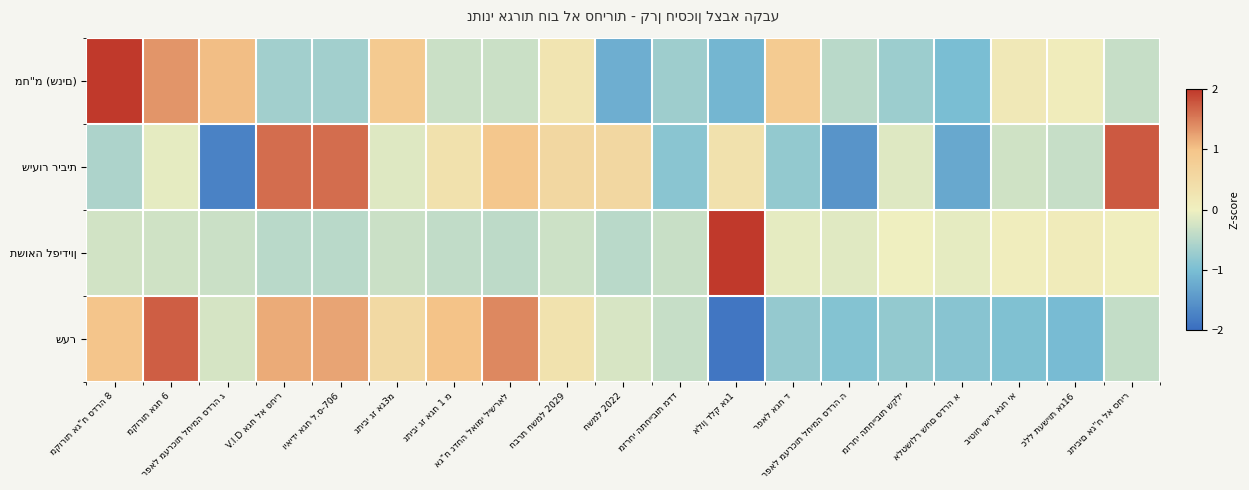

What is the sum of the תשואה לפידיון values at אלון דלק אג1 and מזרחי התחייבות שקלי?

2.0